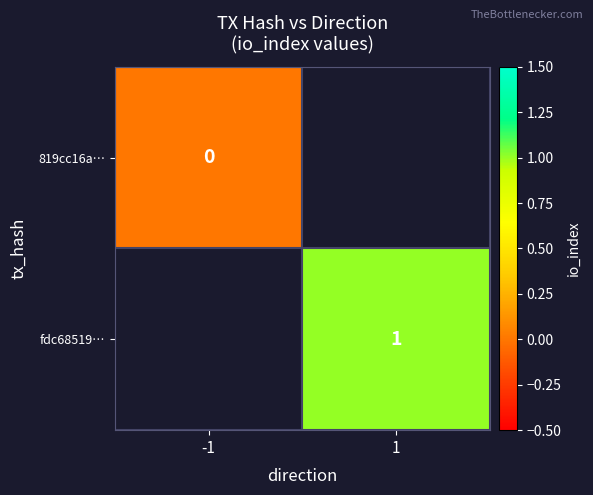

True or false: fdc68519… has a value of 0 at 1.

False